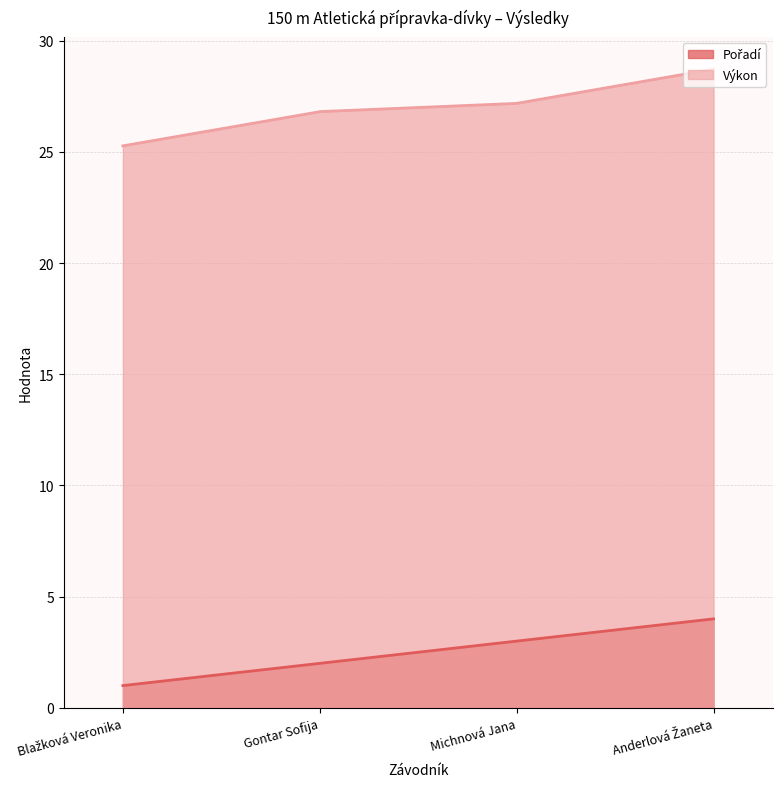

List the series in order of their peak value, highest first.

Výkon, Pořadí